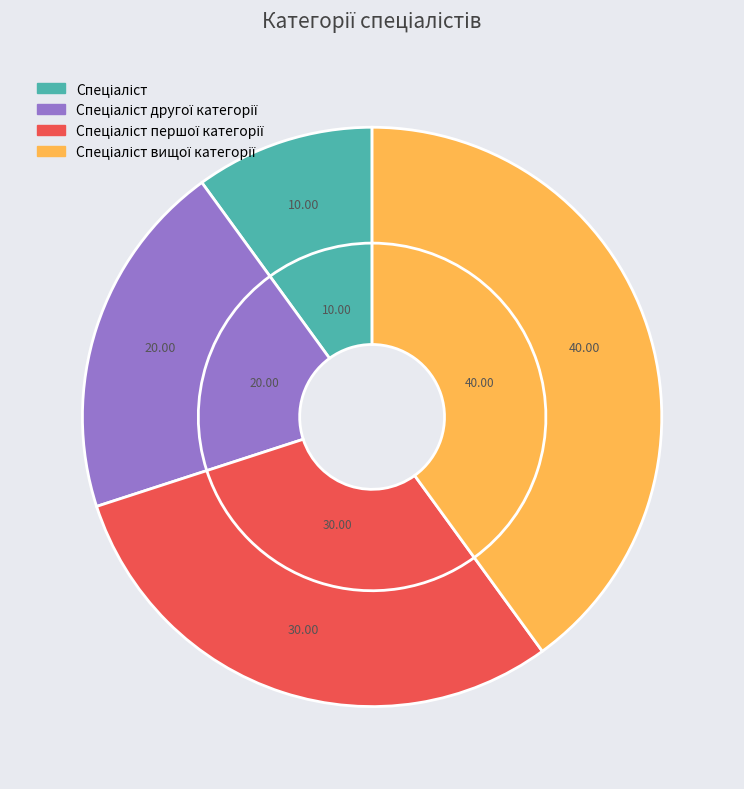

True or false: Спеціаліст першої категорії accounts for 30% of the total.

True